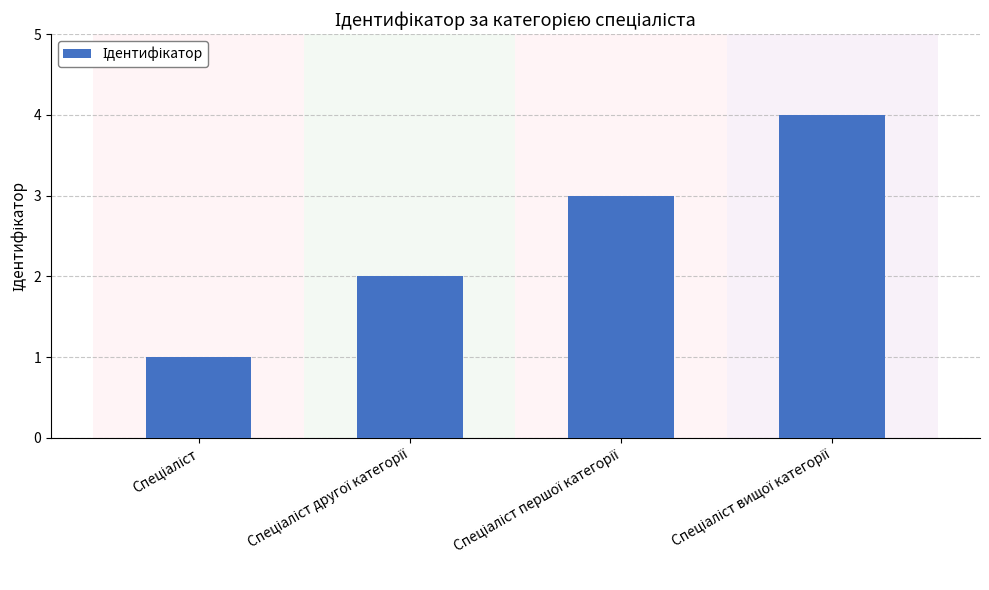

How many data points does each series have?

4